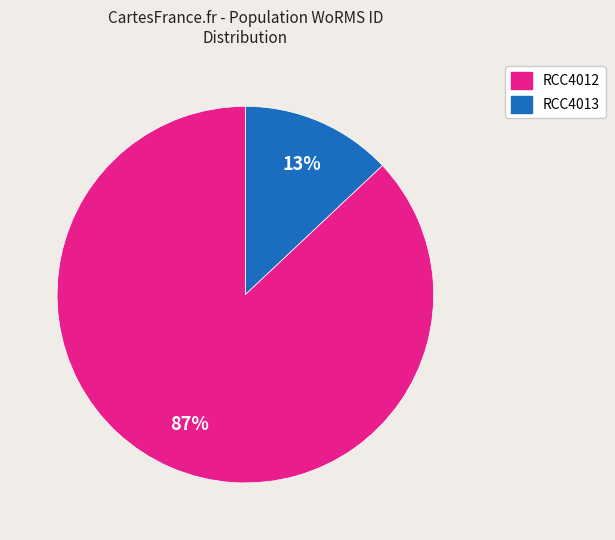

Combined, do RCC4013 and RCC4012 account for over 50%?

Yes